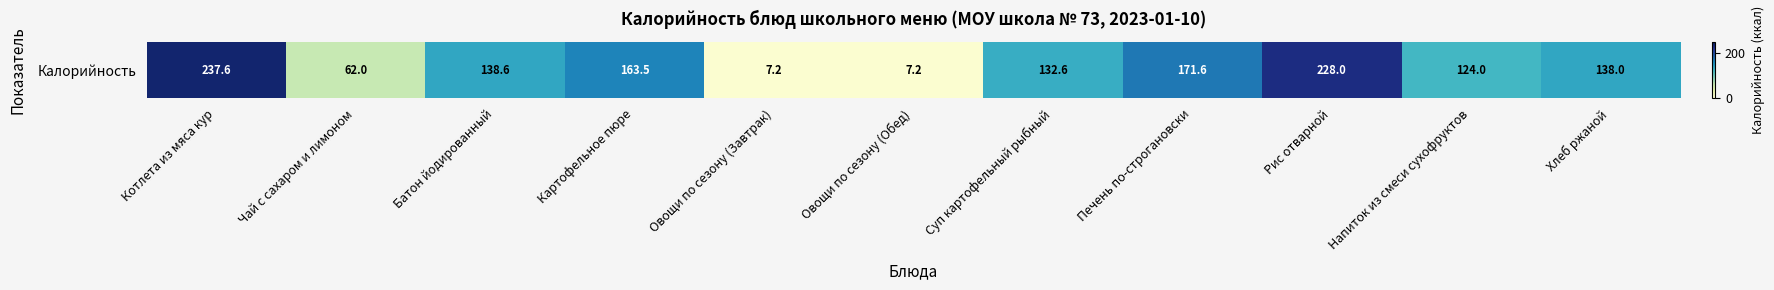

Rank the categories by value from lowest to highest.

Овощи по сезону (Завтрак), Овощи по сезону (Обед), Чай с сахаром и лимоном, Напиток из смеси сухофруктов, Суп картофельный рыбный, Хлеб ржаной, Батон йодированный, Картофельное пюре, Печень по-строгановски, Рис отварной, Котлета из мяса кур